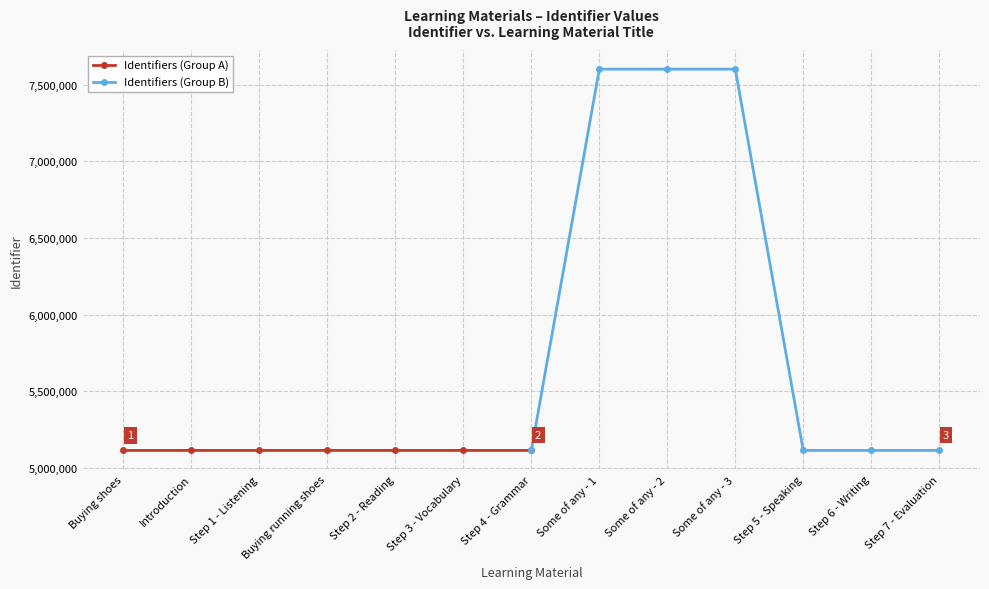

What is the value of the Identifiers (Group A) point at the 4th from the left?

5113231